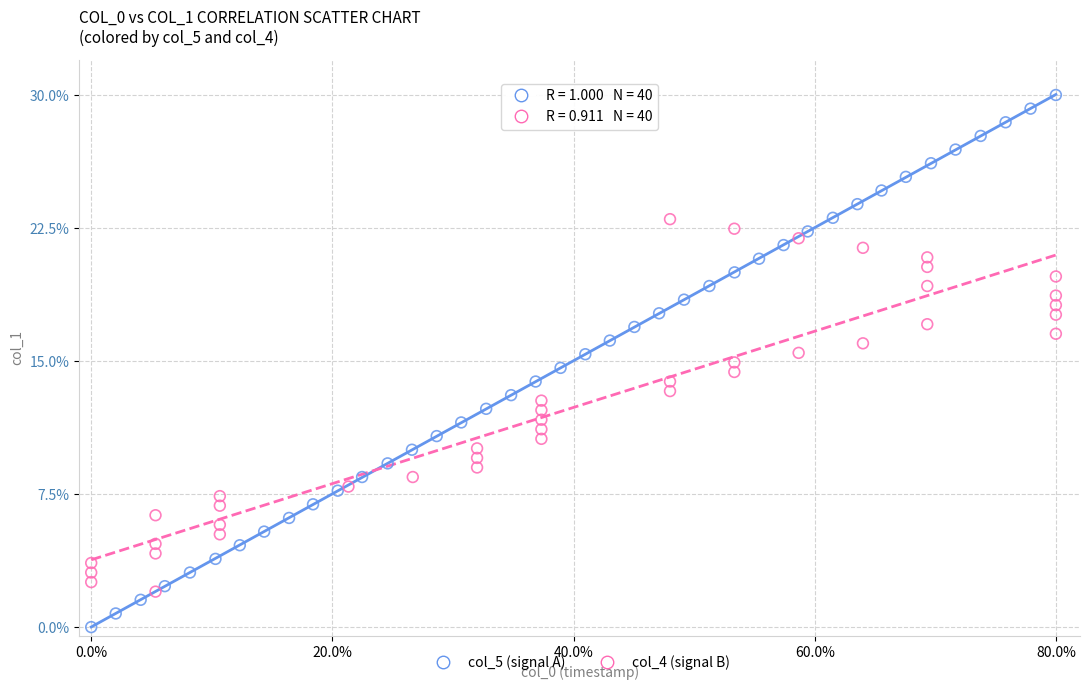

Which series reaches the maximum Y coordinate?

col_5 (signal A)